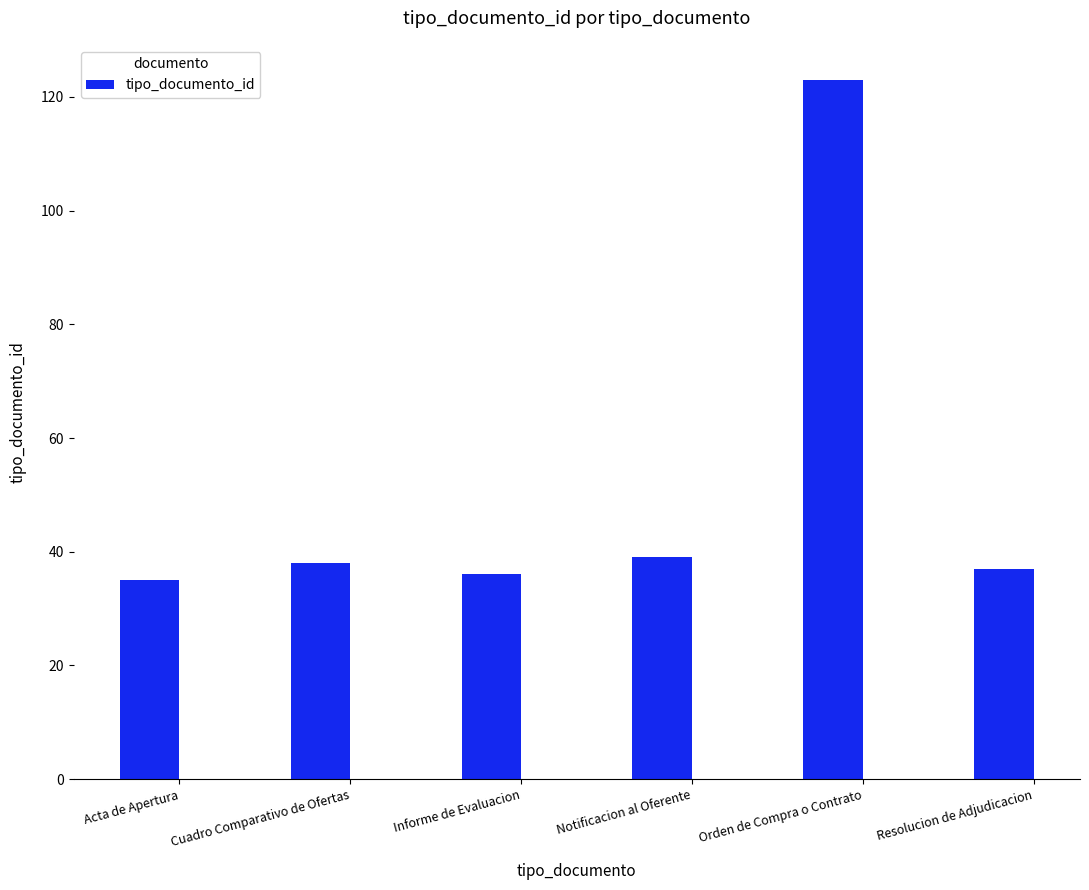

Read the value at Notificacion al Oferente.

39